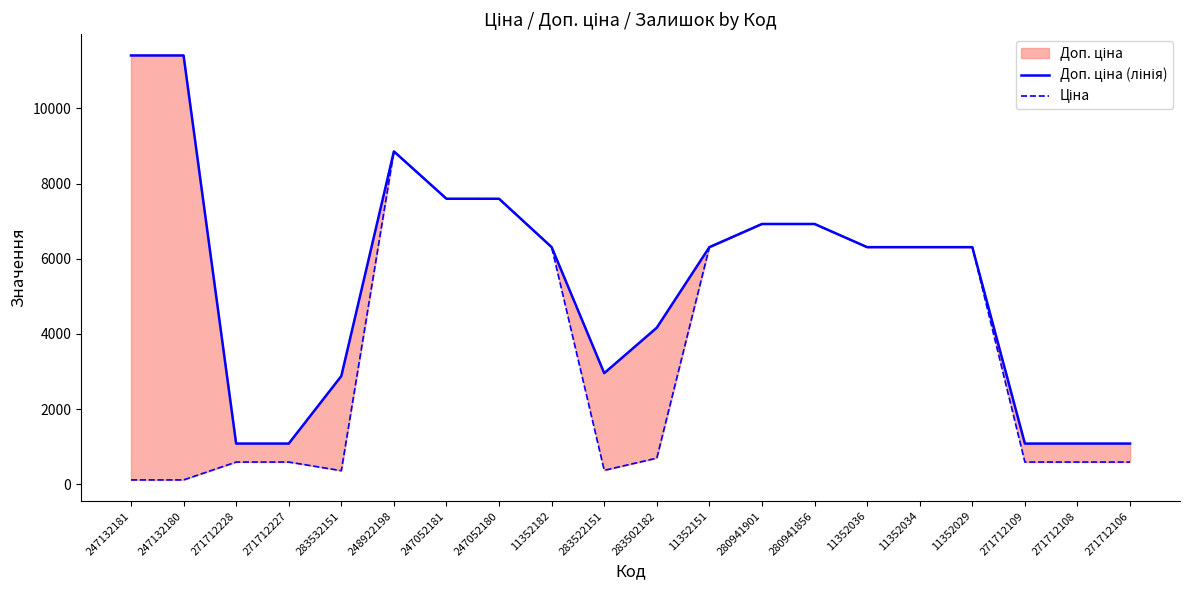

Reading left to right, what are all the values shown in this chart?

Доп. ціна (лінія): 11410.0	11410.0	1081.7	1081.7	2878.8	8856.7	7596.5	7596.5	6308.8	2955.8	4165.6	6308.8	6925.7	6925.7	6308.8	6308.8	6308.8	1081.7	1081.7	1081.7
Ціна: 114.1	114.1	589.9	589.9	359.9	8856.7	7596.5	7596.5	6308.8	369.5	694.3	6308.8	6925.7	6925.7	6308.8	6308.8	6308.8	589.9	589.9	589.9